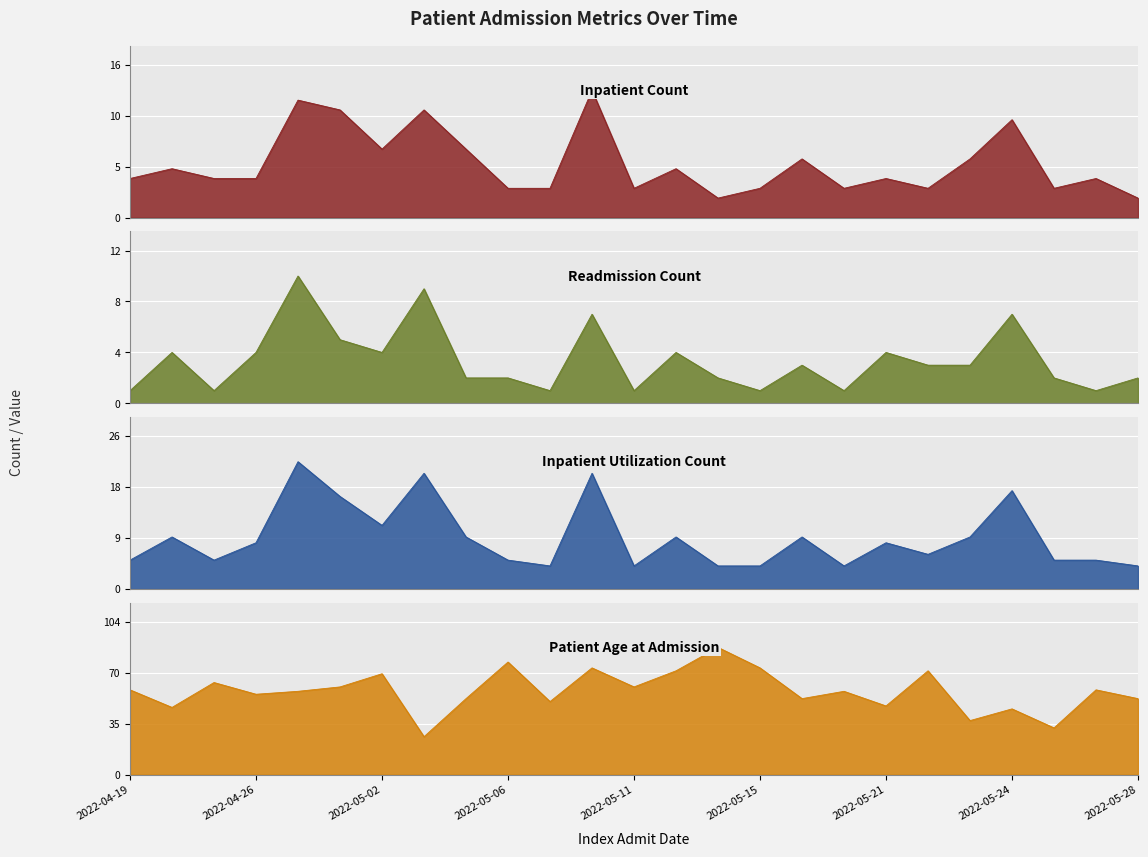

Reading left to right, what are all the values shown in this chart?

Inpatient Count: 4	5	4	4	12	11	7	11	7	3	3	13	3	5	2	3	6	3	4	3	6	10	3	4	2
Readmission Count: 1	4	1	4	10	5	4	9	2	2	1	7	1	4	2	1	3	1	4	3	3	7	2	1	2
Inpatient Utilization Count: 5	9	5	8	22	16	11	20	9	5	4	20	4	9	4	4	9	4	8	6	9	17	5	5	4
Patient Age at Admission: 58	46	63	55	57	60	69	26	52	77	50	73	60	71	87	73	52	57	47	71	37	45	32	58	52